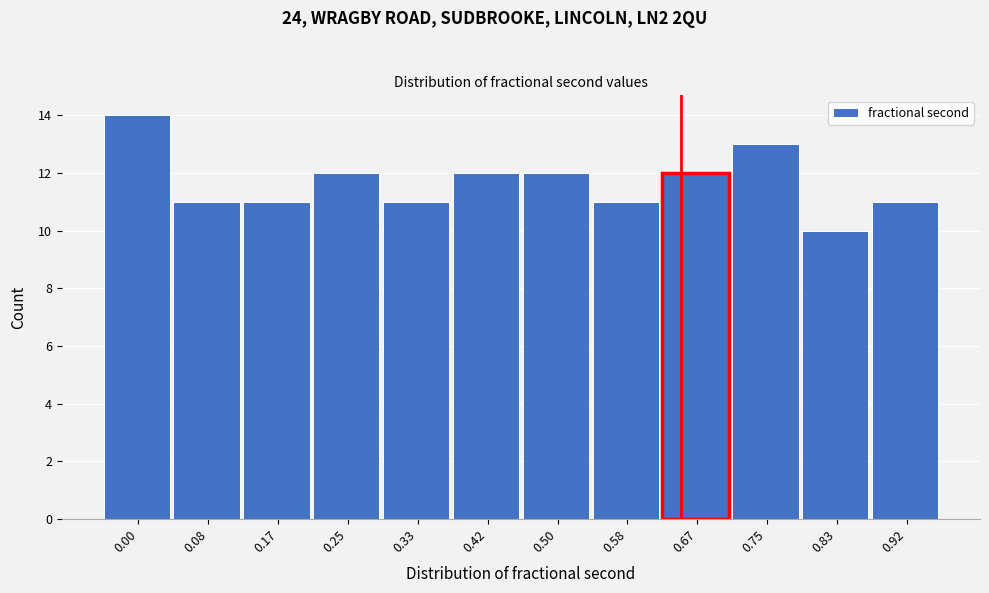

Reading left to right, list all the values displayed in this chart.

14	11	11	12	11	12	12	11	12	13	10	11